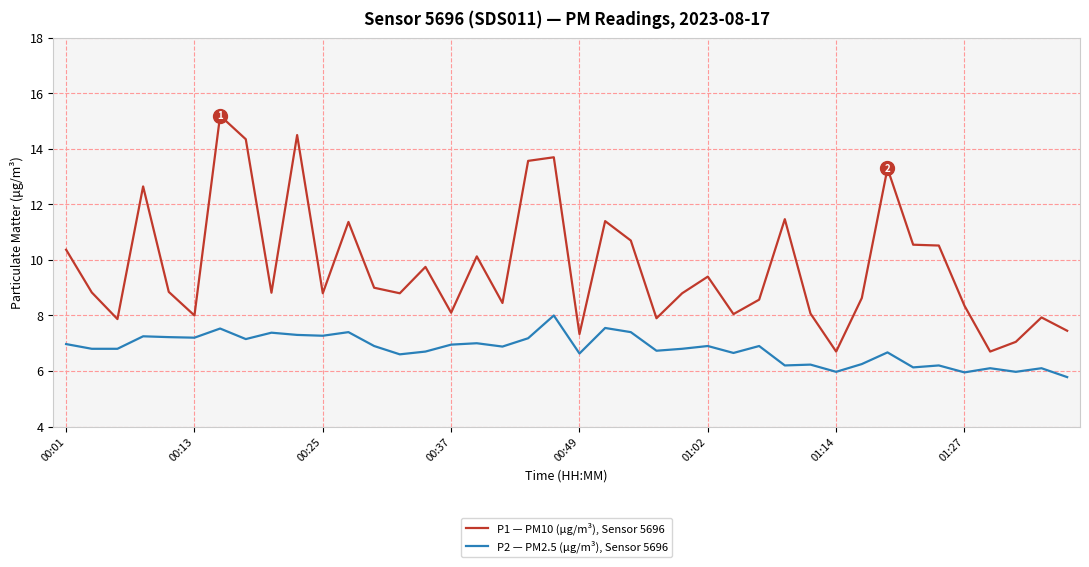

Which series has the largest range (max minus min)?

P1 — PM10 (μg/m³), Sensor 5696